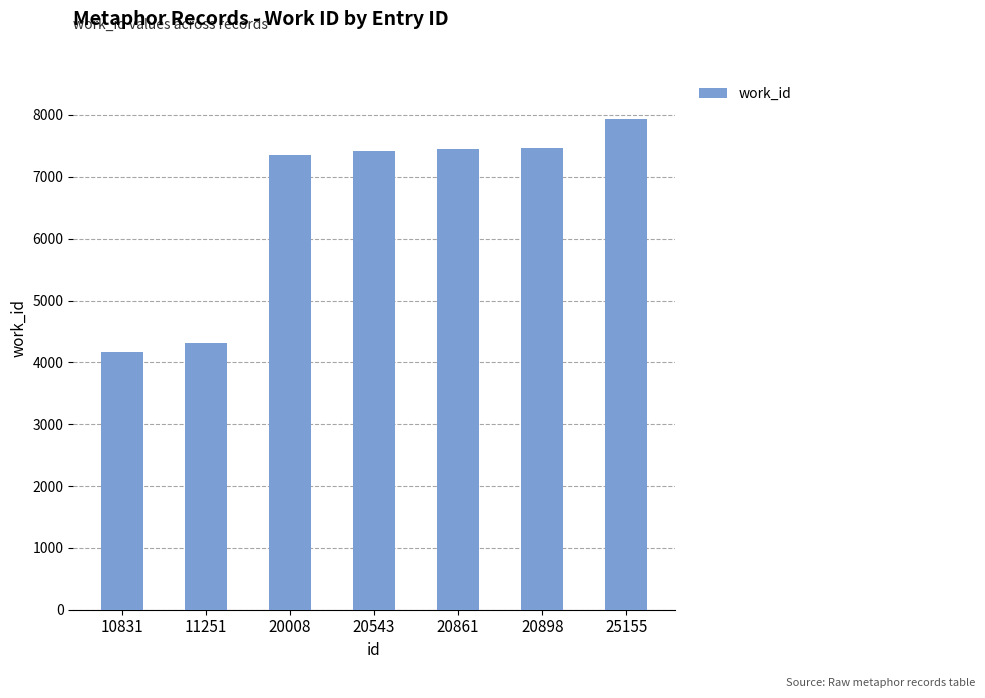

What value does the data have at 10831, to the nearest 10?

4180